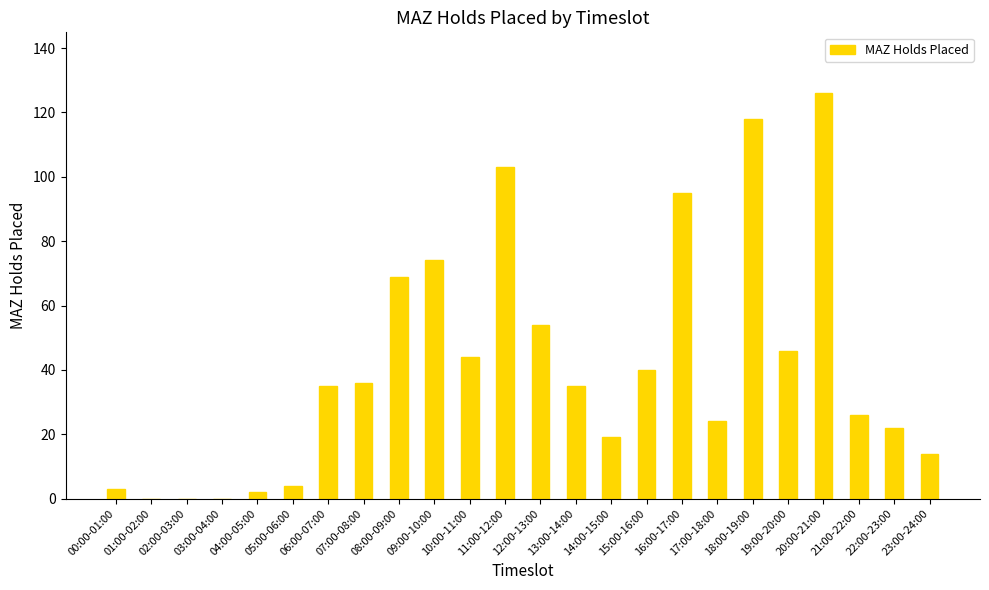

At which label is the value closest to 63?

08:00-09:00